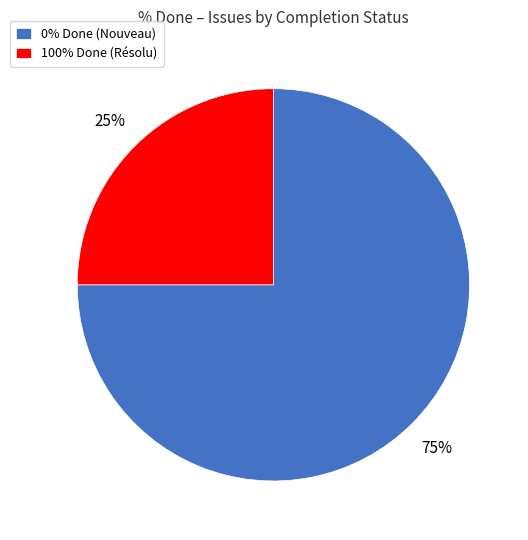

What is the majority slice?

0% Done (Nouveau)